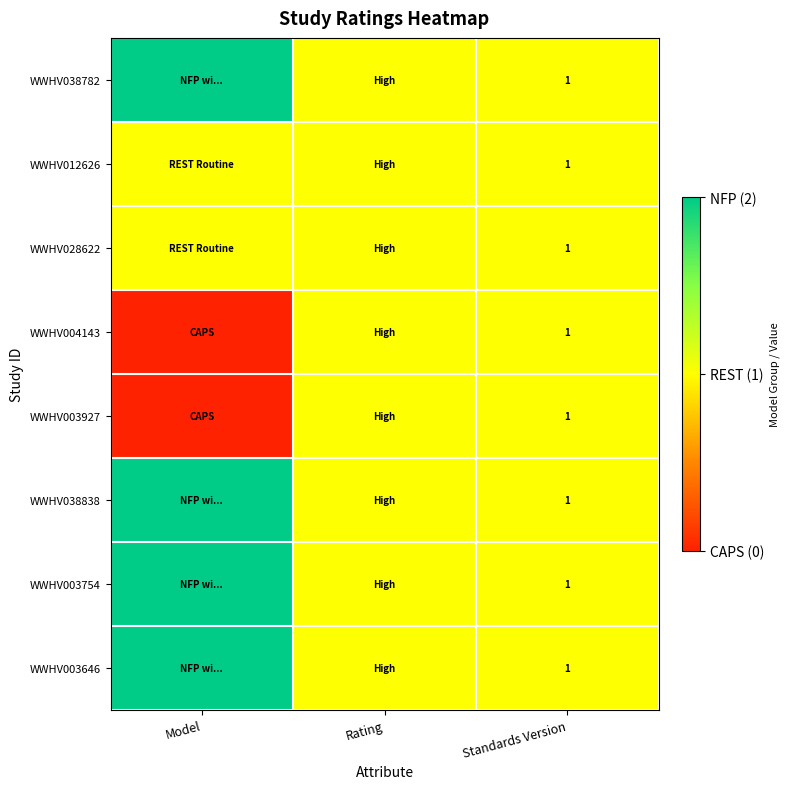

True or false: WWHV003754 has a value of 1 at Standards Version.

True